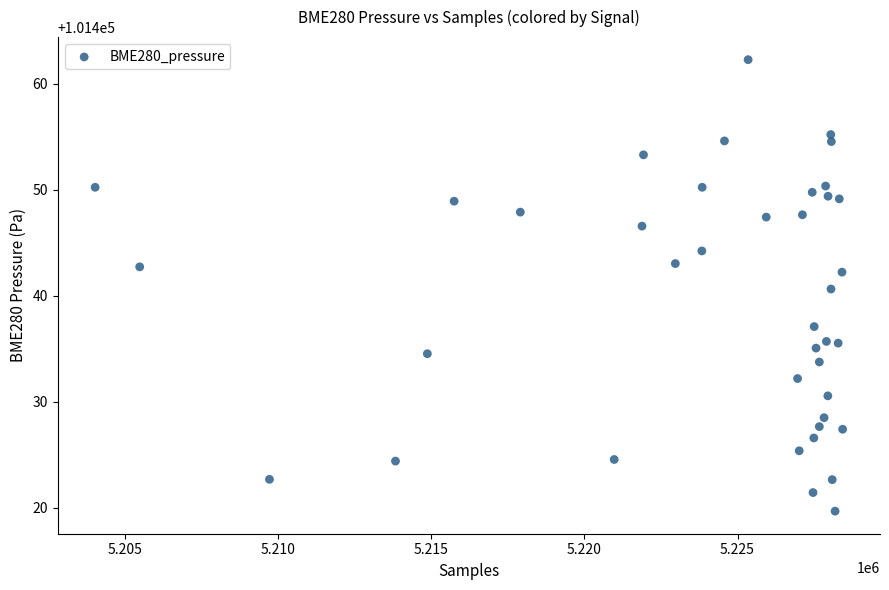

What is the range of X values (max minus min)?

24418.0